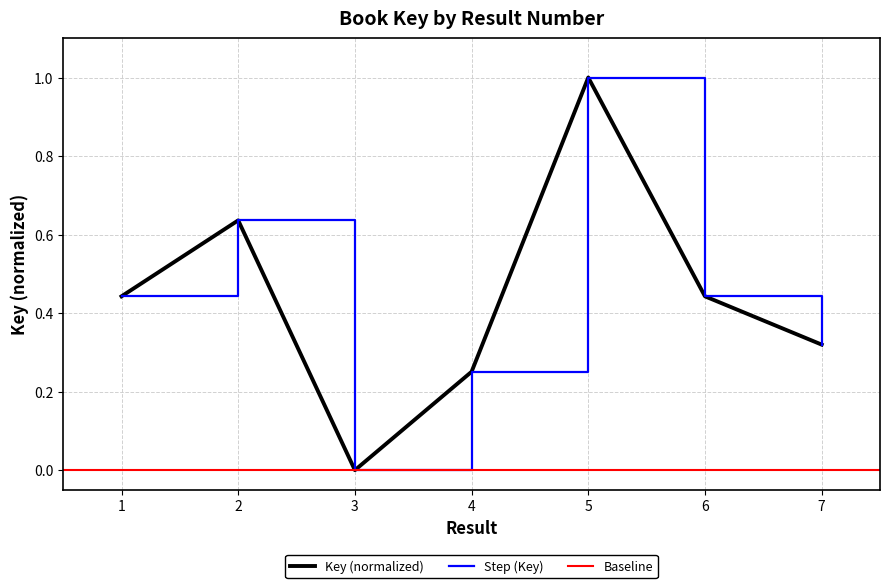

Rank the categories by value from lowest to highest.

3, 4, 7, 1, 6, 2, 5